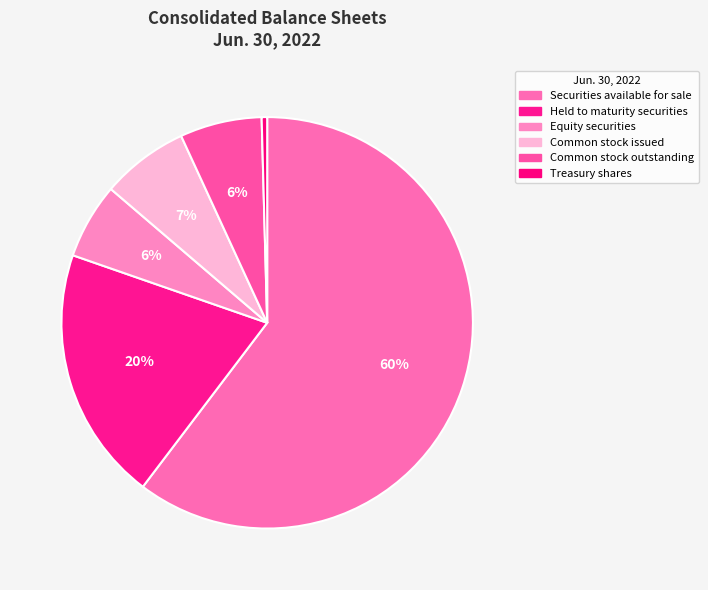

What is the change in value from Equity securities to Common stock outstanding?

+808